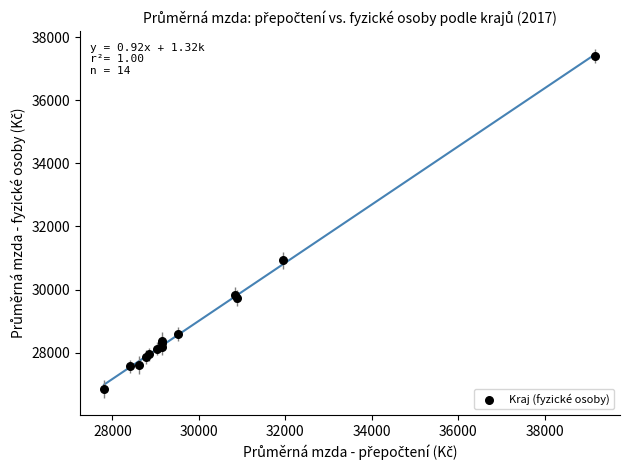

What Y value in the scatter plot is closest to 32132?

30927